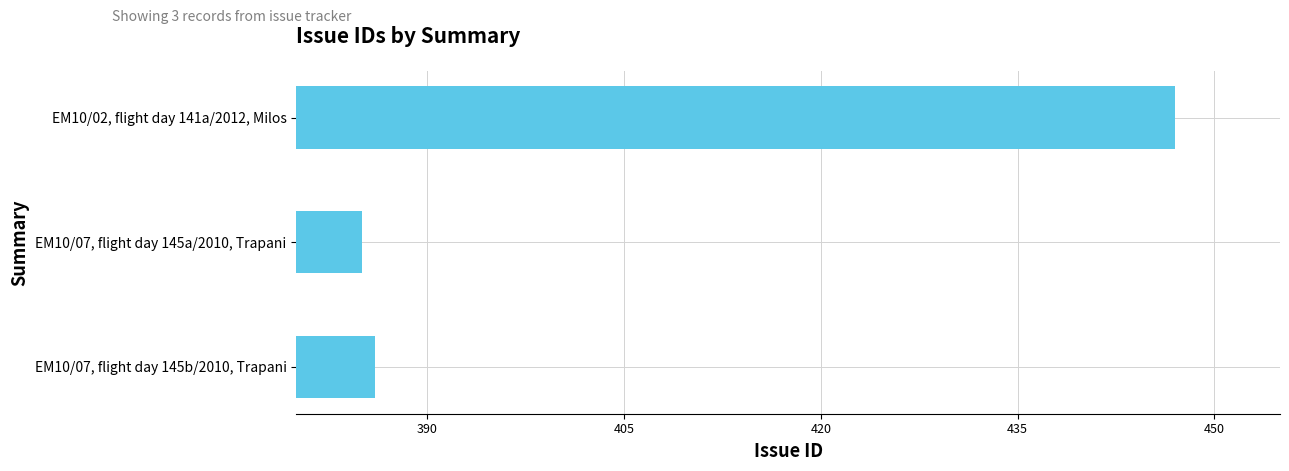

What is the change in value from EM10/07, flight day 145a/2010, Trapani to EM10/02, flight day 141a/2012, Milos?

+62